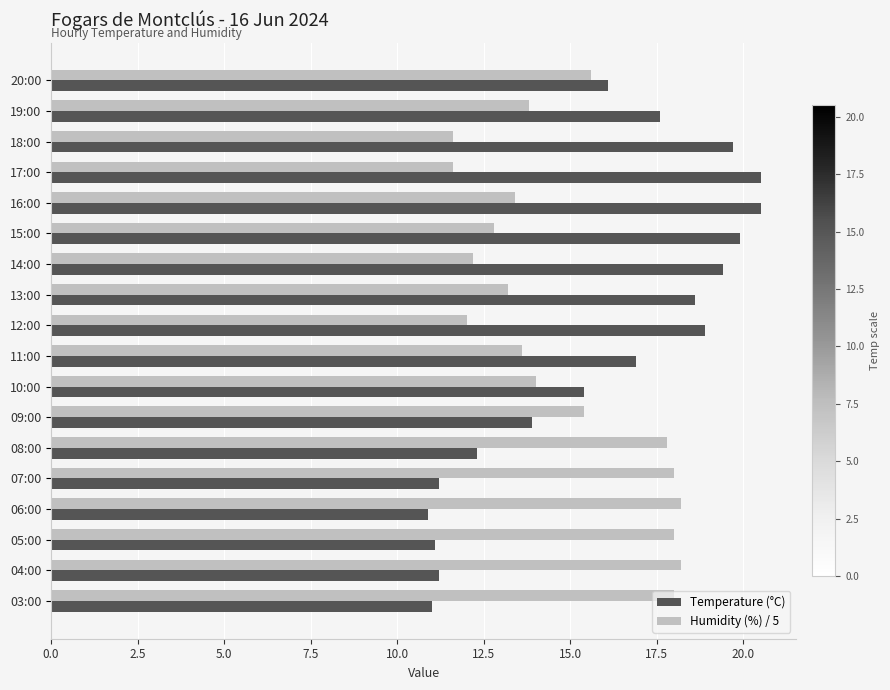

The Humidity (%) / 5 series shows 12.0 at 12:00. True or false?

True